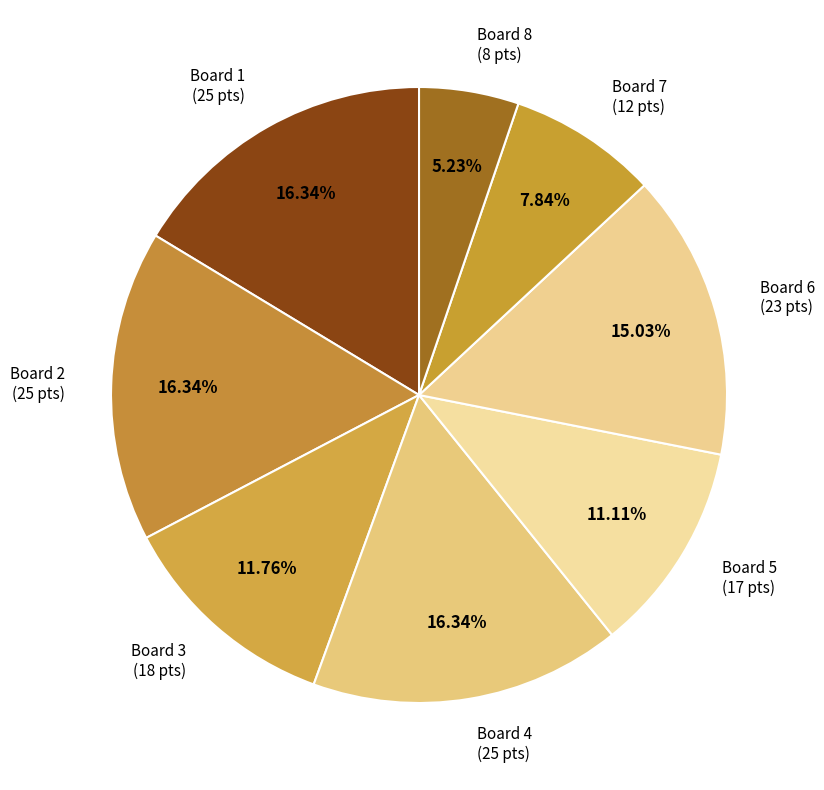

To the nearest percent, what is the difference between the Board 2 and Board 3 slice percentages?

5%